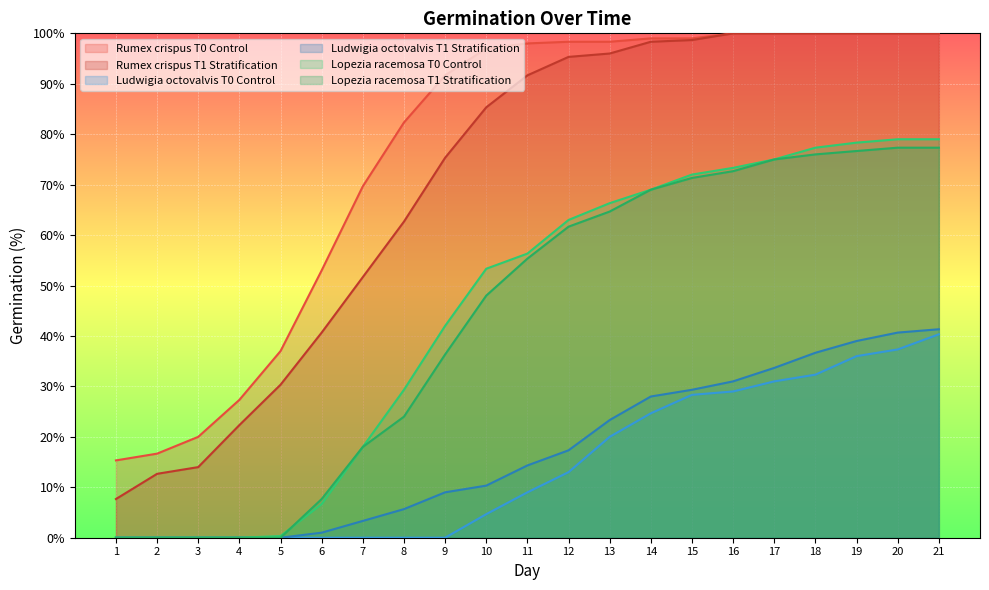

Count the number of data series in this chart.

6